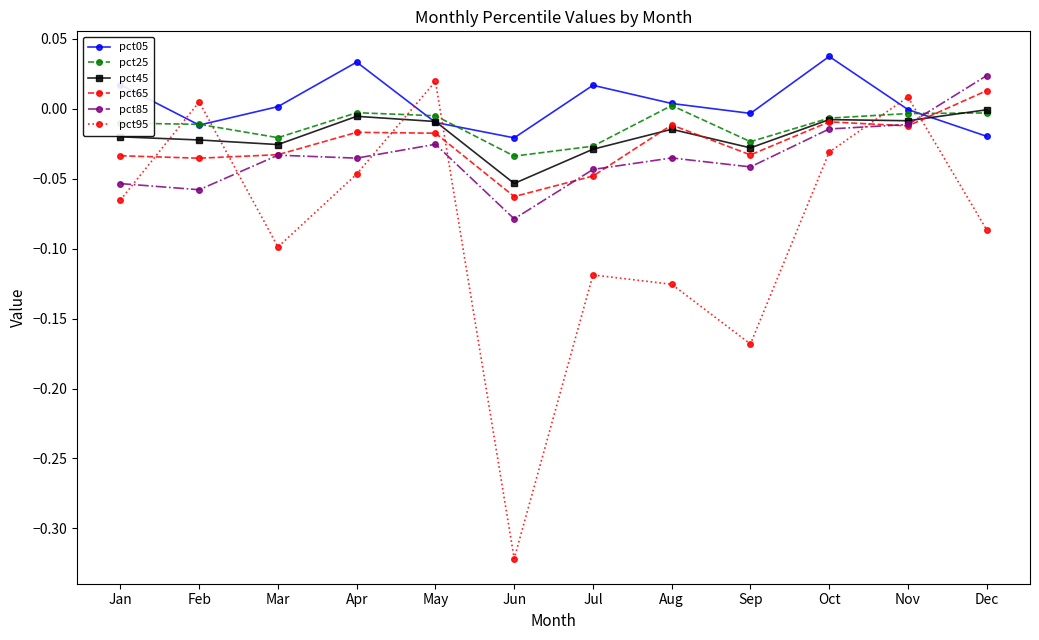

How many data points in pct65 are less than 0?

11